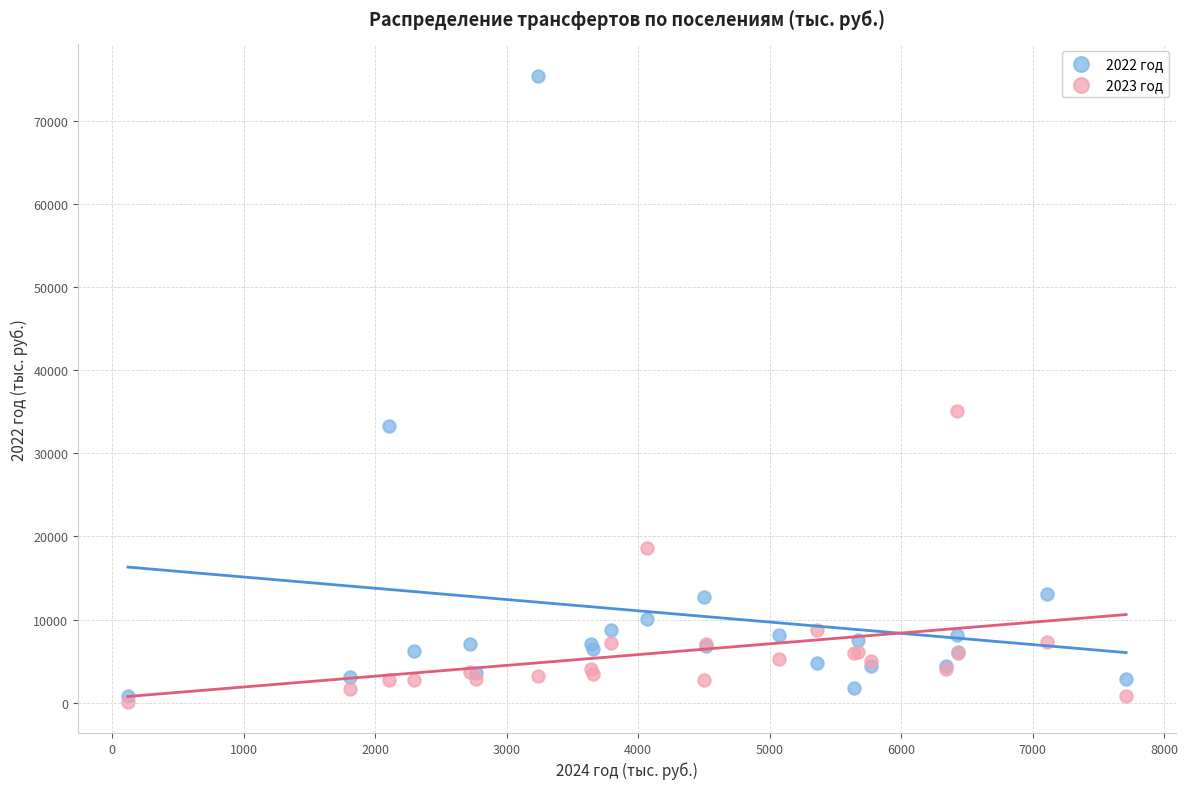

Which series reaches the maximum Y coordinate?

2022 год